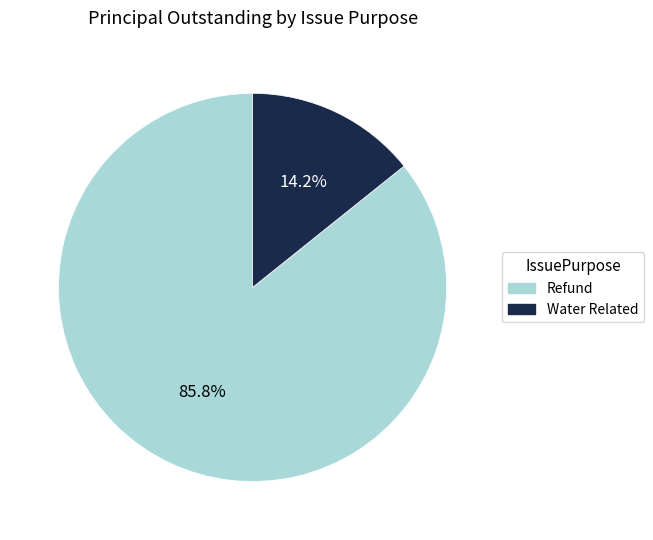

Does Water Related account for over 50% of the chart?

No